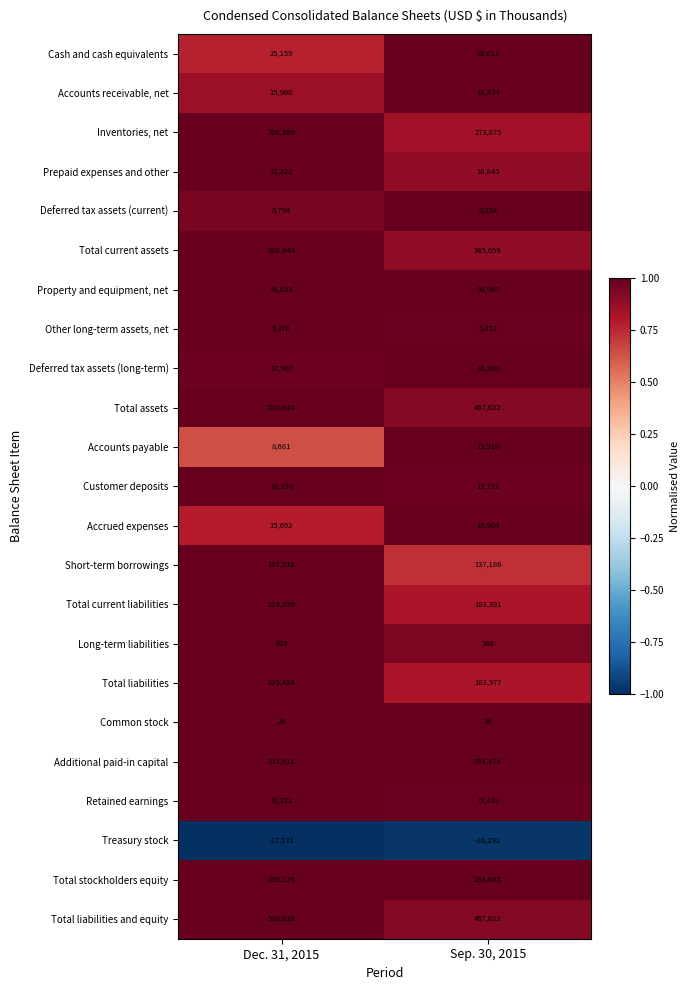

Where is Accounts payable nearest to the value 11095?

Dec. 31, 2015